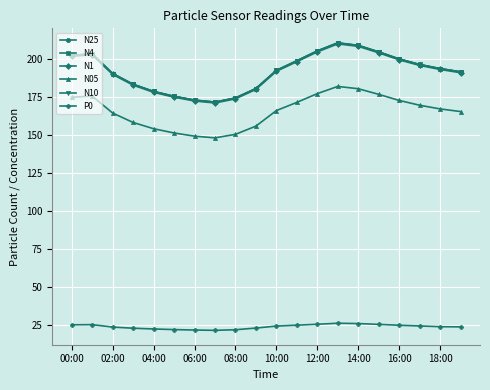

Does the chart have visible grid lines?

Yes